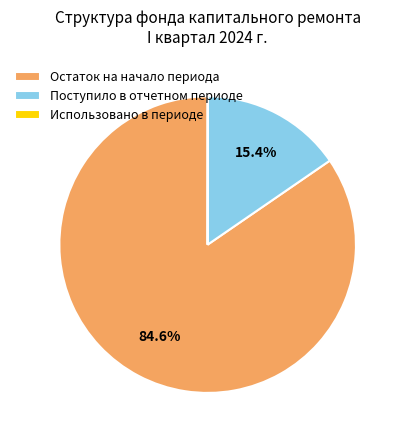

True or false: Остаток на начало периода accounts for 79% of the total.

False